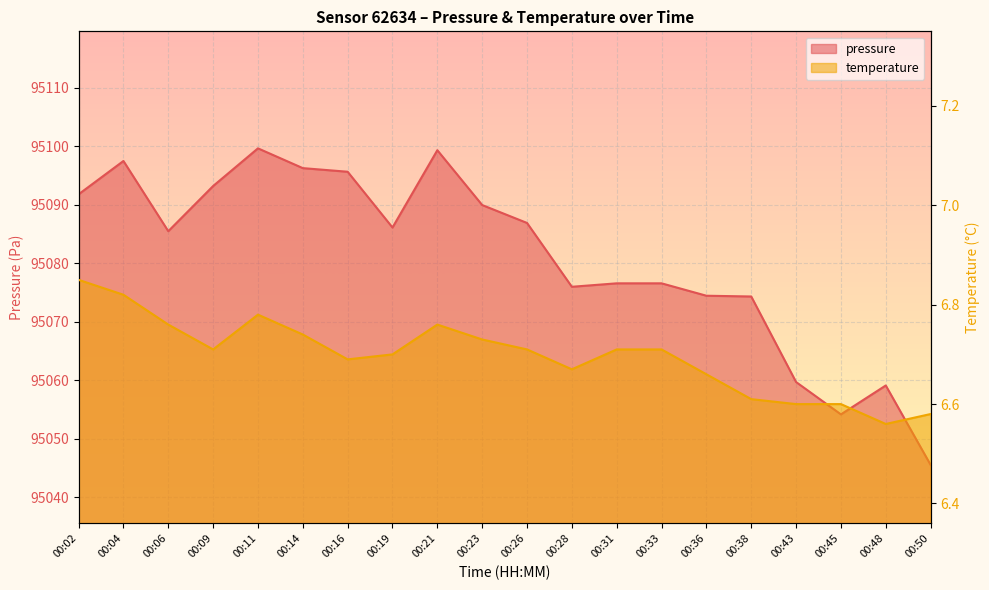

What are all the series names shown in the legend?

pressure, temperature